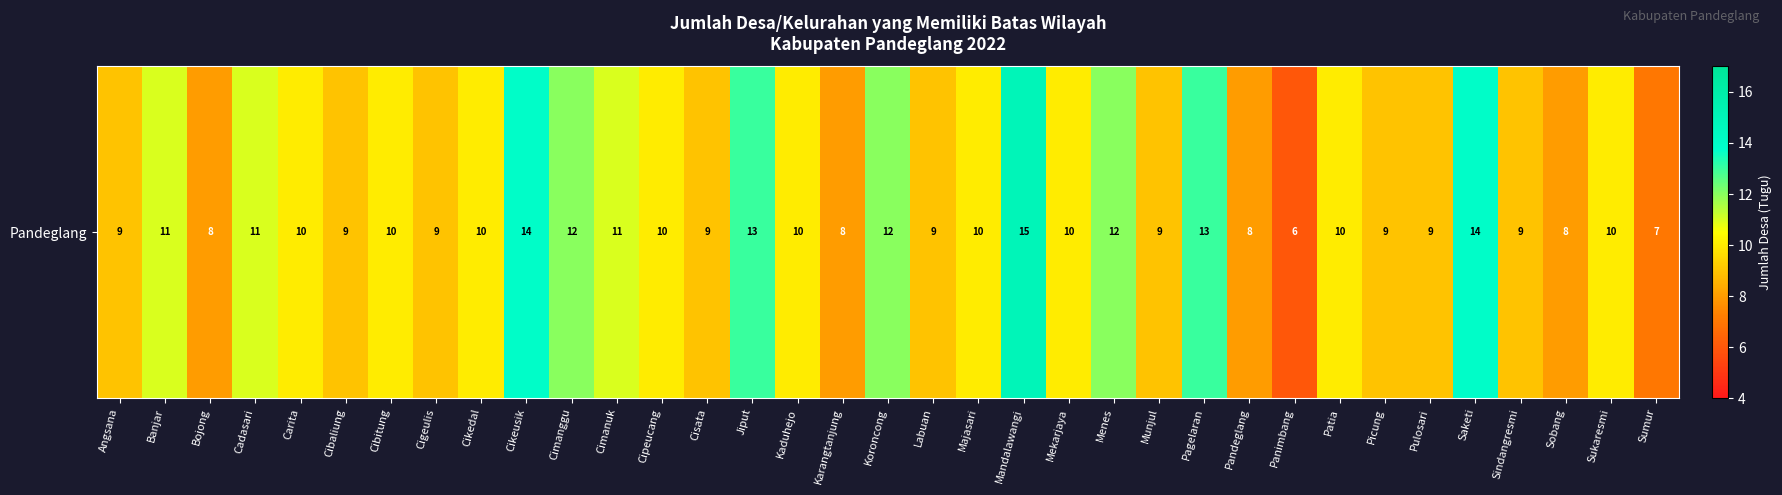

What is the change in value from Angsana to Cimanggu?

+3